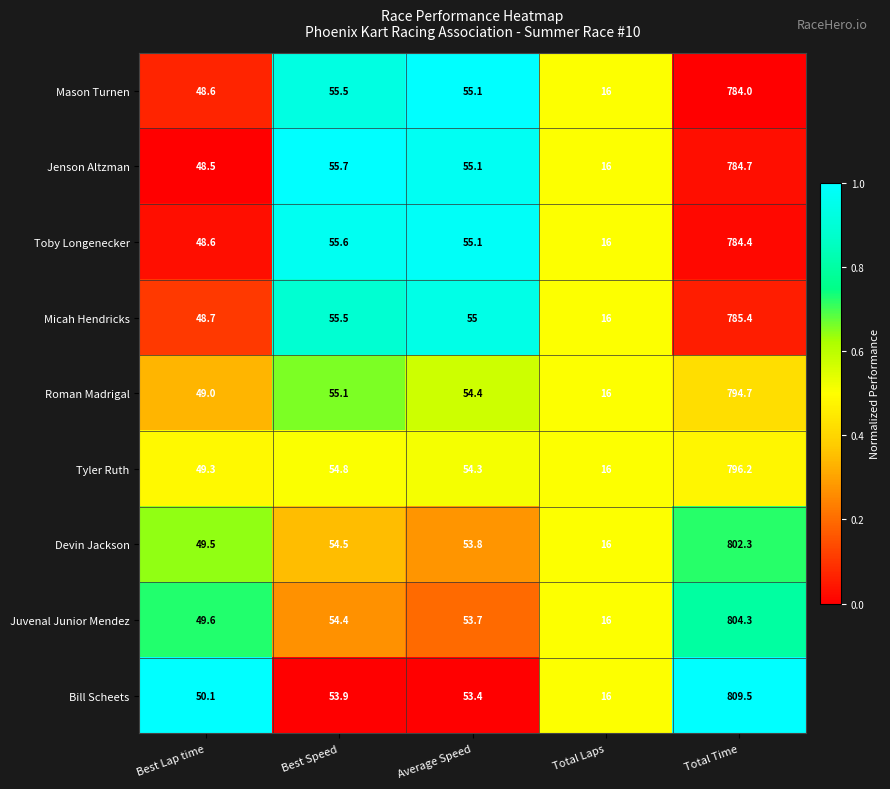

Is the value of Micah Hendricks at Best Lap time greater than the value of Toby Longenecker at Best Speed?

No